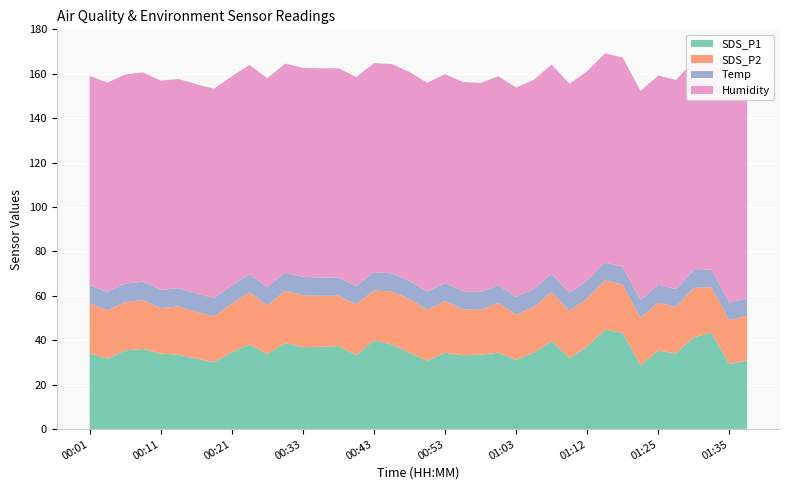

Reading right to left, transcribe all the data shown in this chart.

SDS_P1: 01:37=30.9	01:35=29.3	01:32=43.4	01:30=41.4	01:27=34.1	01:25=35.4	01:22=28.8	01:20=43.4	01:18=44.8	01:12=37.2	01:10=32.1	01:07=39.6	01:05=34.5	01:03=31.2	01:00=34.5	00:58=33.5	00:55=33.2	00:53=34.4	00:50=30.8	00:48=34.5	00:46=38.1	00:43=40.0	00:41=33.3	00:38=37.5	00:36=37.1	00:33=36.9	00:31=38.8	00:28=33.9	00:23=38.2	00:21=34.7	00:18=30.2	00:16=31.8	00:14=33.6	00:11=34.0	00:09=36.1	00:06=35.5	00:04=31.7	00:01=34.2
SDS_P2: 01:37=20.0	01:35=19.8	01:32=20.5	01:30=22.2	01:27=20.9	01:25=21.6	01:22=21.3	01:20=21.7	01:18=22.2	01:12=21.6	01:10=21.1	01:07=22.2	01:05=20.6	01:03=20.4	01:00=22.4	00:58=20.2	00:55=20.8	00:53=23.2	00:50=22.9	00:48=24.1	00:46=23.8	00:43=22.4	00:41=22.9	00:38=22.6	00:36=22.9	00:33=23.5	00:31=23.5	00:28=21.9	00:23=23.4	00:21=21.8	00:18=20.6	00:16=21.1	00:14=21.7	00:11=20.5	00:09=22.1	00:06=21.7	00:04=21.9	00:01=22.4
Temp: 01:37=8.0	01:35=8.0	01:32=8.0	01:30=8.0	01:27=8.0	01:25=8.0	01:22=8.0	01:20=8.0	01:18=8.0	01:12=8.1	01:10=8.1	01:07=8.1	01:05=8.1	01:03=8.0	01:00=8.0	00:58=8.0	00:55=8.1	00:53=8.1	00:50=8.1	00:48=8.1	00:46=8.2	00:43=8.2	00:41=8.2	00:38=8.2	00:36=8.2	00:33=8.2	00:31=8.2	00:28=8.2	00:23=8.2	00:21=8.2	00:18=8.3	00:16=8.3	00:14=8.2	00:11=8.2	00:09=8.3	00:06=8.3	00:04=8.3	00:01=8.3
Humidity: 01:37=94.2	01:35=94.2	01:32=94.2	01:30=94.2	01:27=94.2	01:25=94.2	01:22=94.2	01:20=94.2	01:18=94.2	01:12=94.2	01:10=94.2	01:07=94.2	01:05=94.2	01:03=94.2	01:00=94.1	00:58=94.1	00:55=94.2	00:53=94.1	00:50=94.1	00:48=94.1	00:46=94.2	00:43=94.1	00:41=94.2	00:38=94.2	00:36=94.2	00:33=94.1	00:31=94.1	00:28=94.1	00:23=94.1	00:21=94.2	00:18=94.2	00:16=94.2	00:14=94.2	00:11=94.2	00:09=94.2	00:06=94.2	00:04=94.2	00:01=94.2